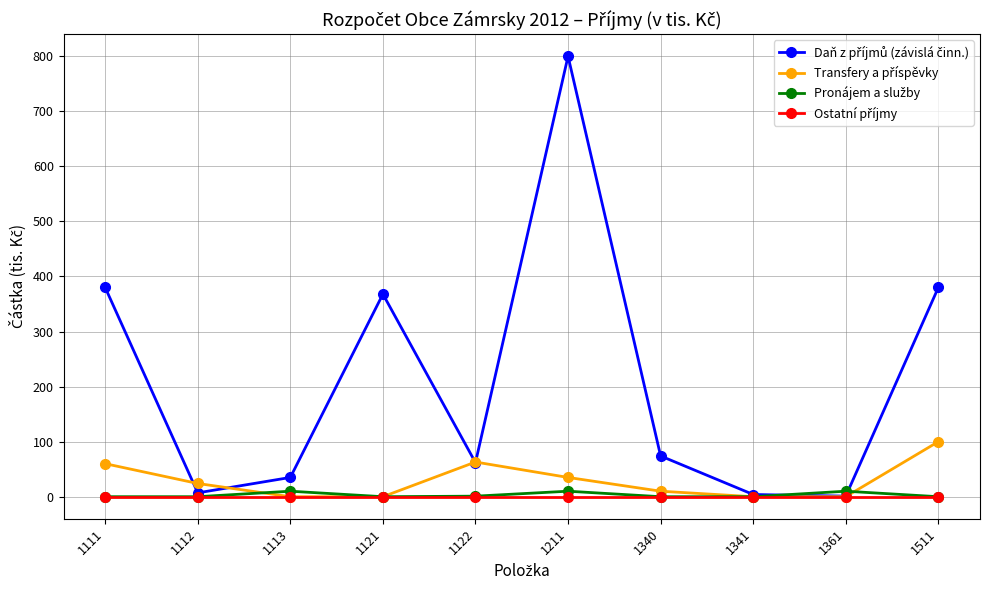

At which category is the sum across all series the highest?

1211